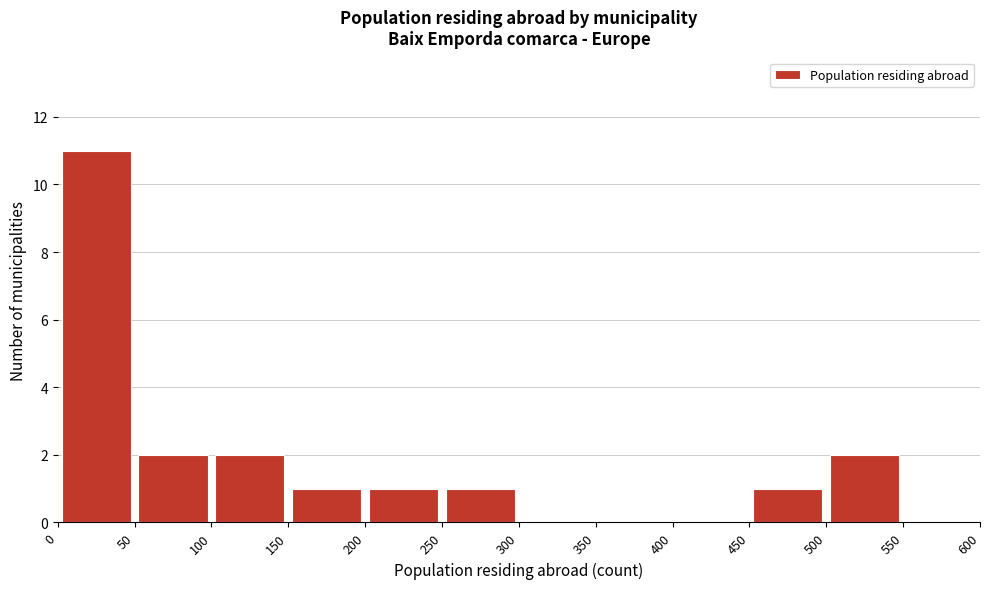

Reading left to right, list every bar in this chart as the range it spans on the x-axis followed by its height. The values are not printed on the chart, so give them approximately, as read against the axis.

0 to 50: 11
50 to 100: 2
100 to 150: 2
150 to 200: 1
200 to 250: 1
250 to 300: 1
300 to 350: 0
350 to 400: 0
400 to 450: 0
450 to 500: 1
500 to 550: 2
550 to 600: 0